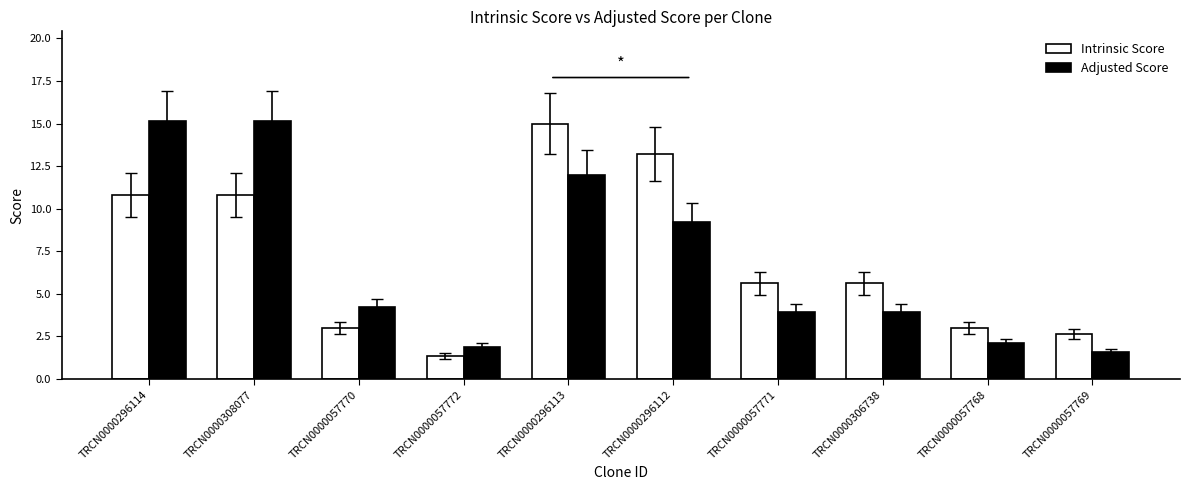

What is the difference between the highest and lowest values at TRCN0000057772?

0.5